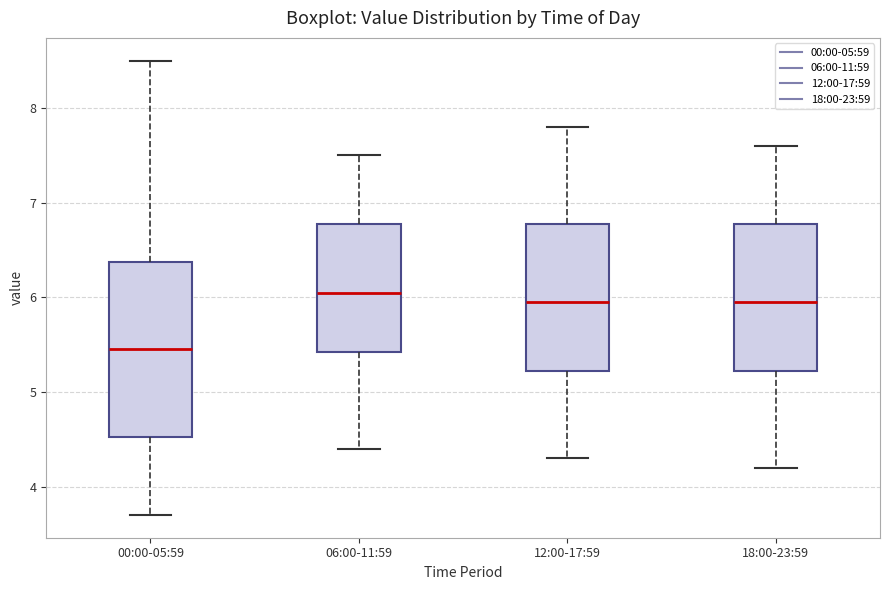

Which box has the lowest median line?

00:00-05:59